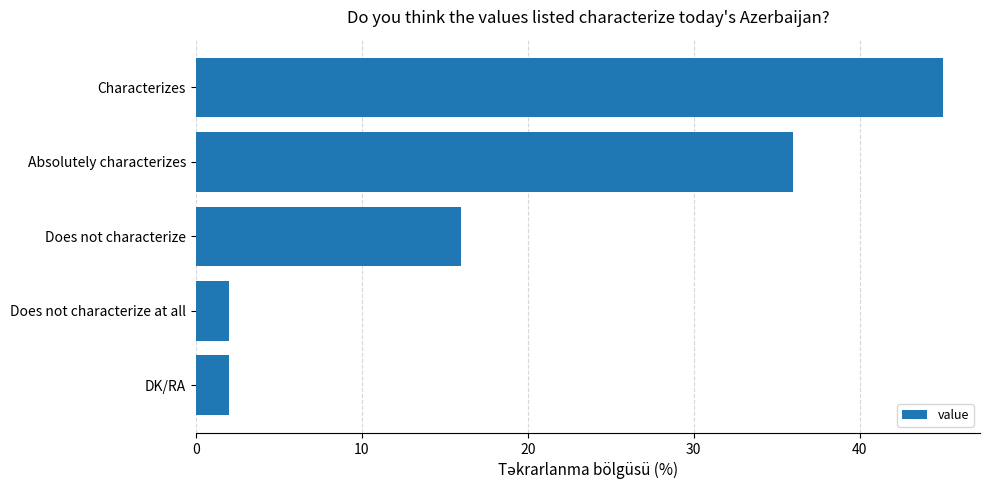

What is the difference between the second highest and minimum values?

34